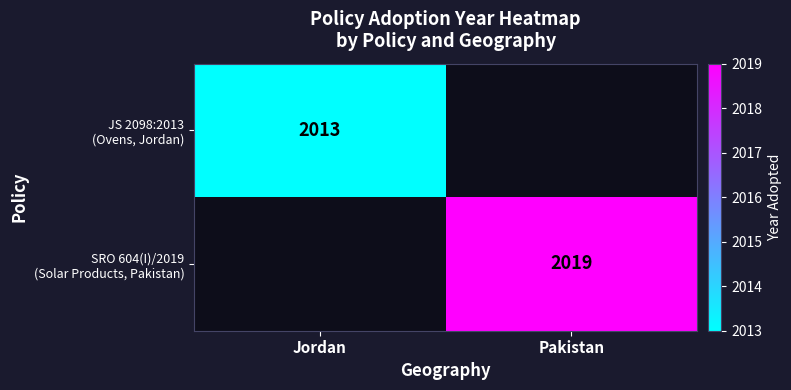

How many series are shown in this chart?

2